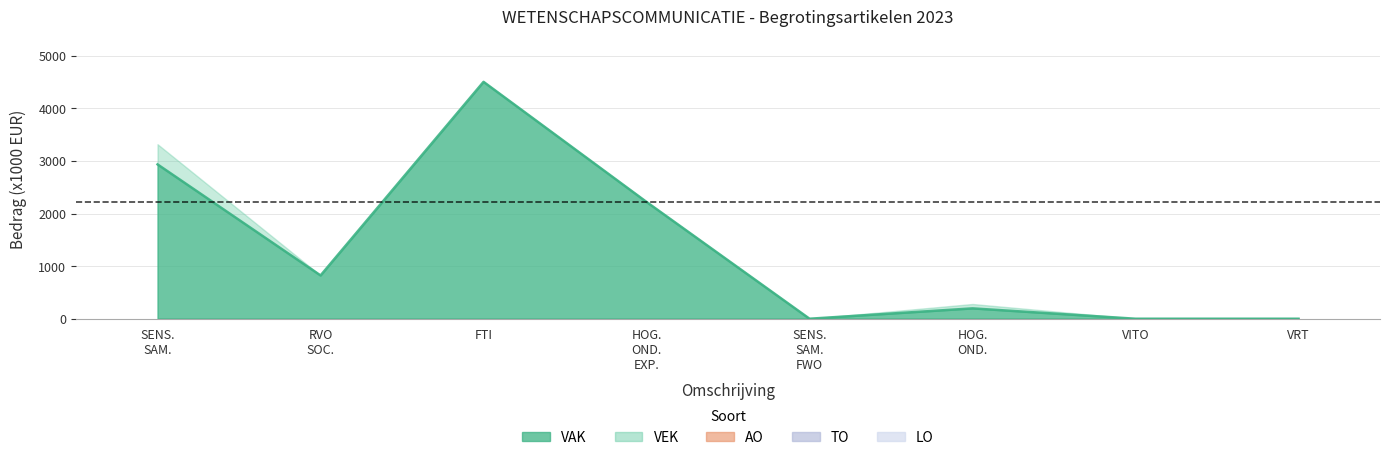

What is the sum of all VEK values?

11143